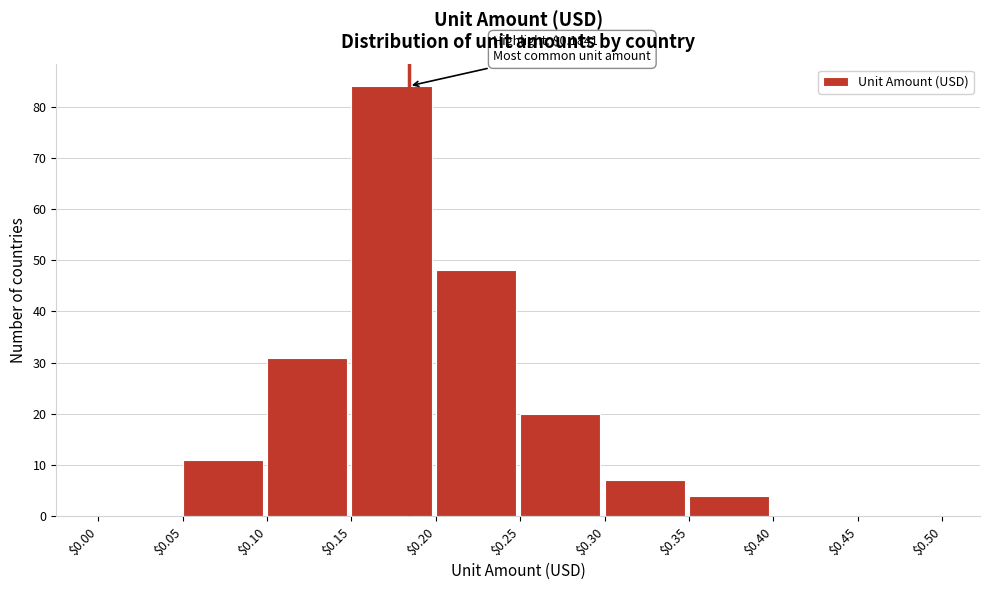

Over which range of the x-axis is the bar tallest?

$0.15 to $0.20